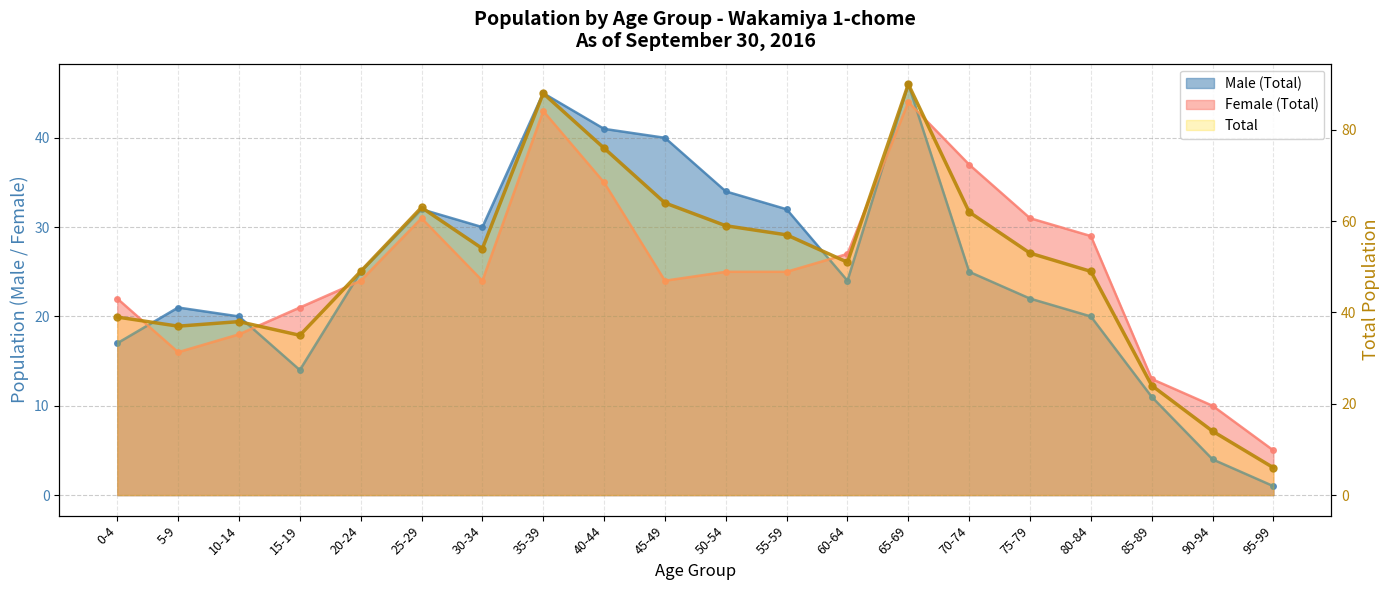

Reading left to right, what are all the values shown in this chart?

0-4=39	5-9=37	10-14=38	15-19=35	20-24=49	25-29=63	30-34=54	35-39=88	40-44=76	45-49=64	50-54=59	55-59=57	60-64=51	65-69=90	70-74=62	75-79=53	80-84=49	85-89=24	90-94=14	95-99=6